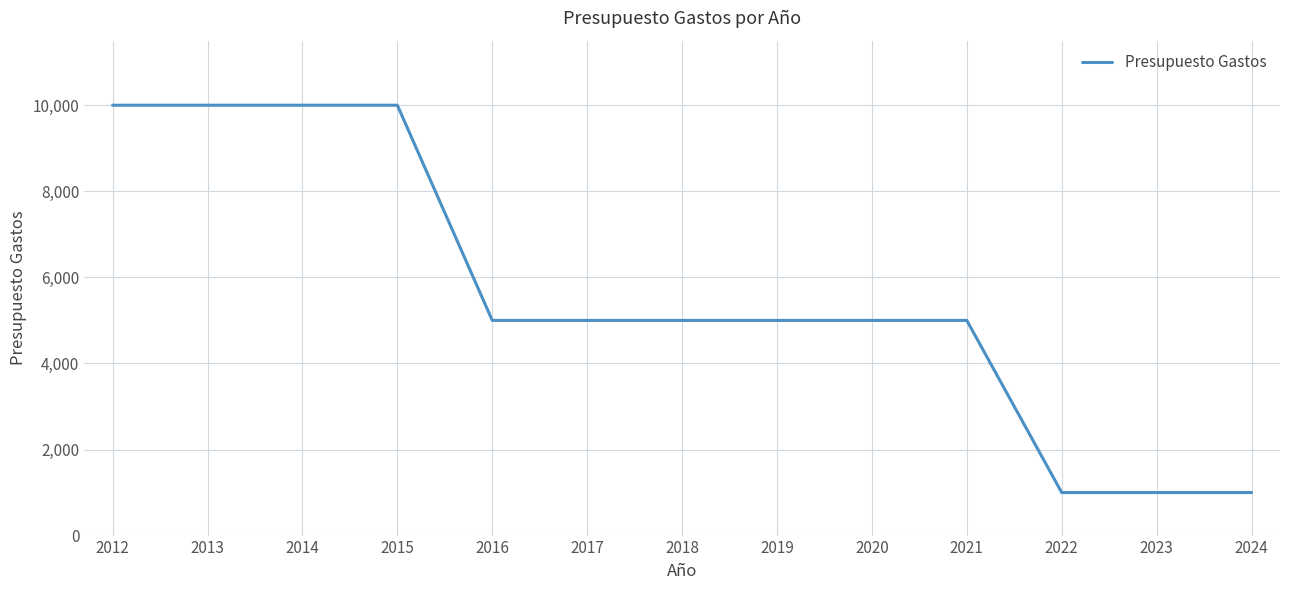

What is the change in value from 2016 to 2022?

-4000